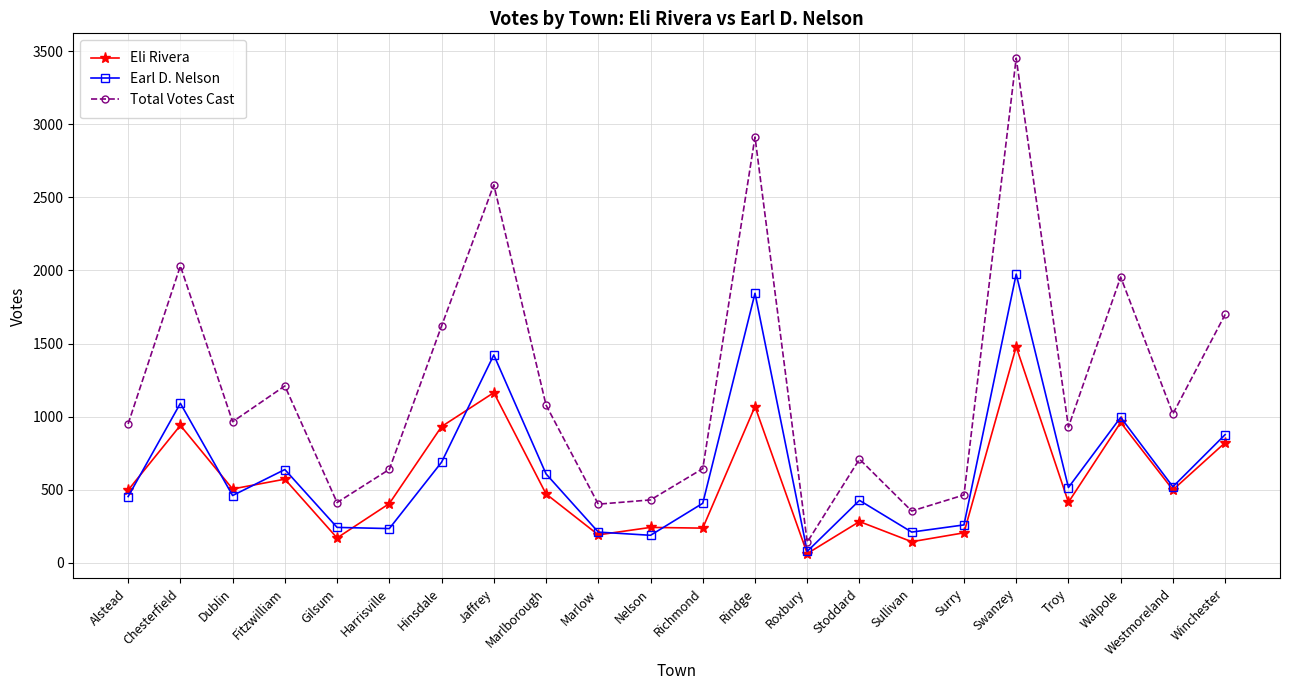

What is the difference between the second highest and second lowest values in the Total Votes Cast series?

2559